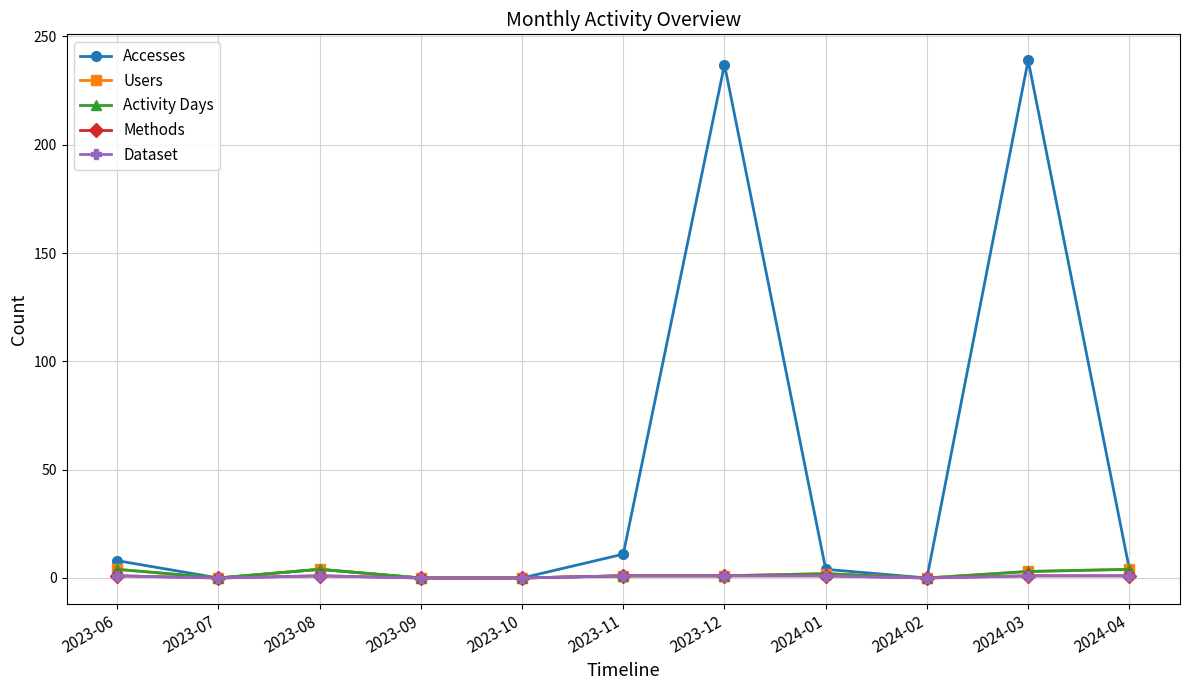

Which series changed the most between 2023-10 and 2024-03?

Accesses